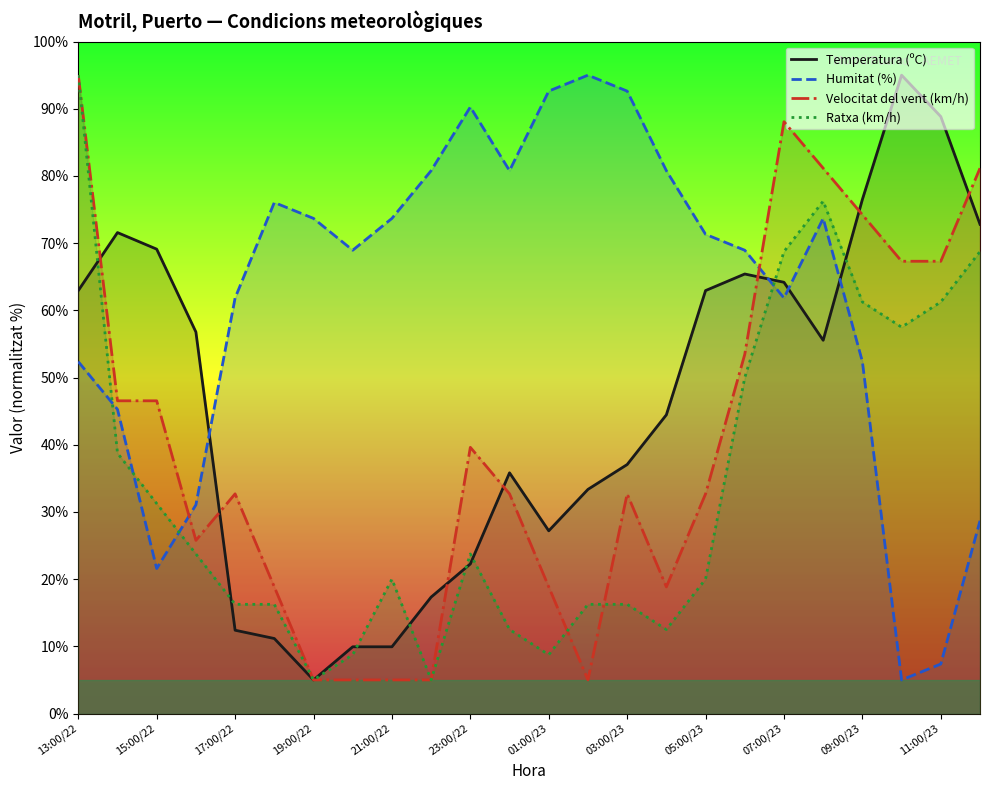

Reading right to left, transcribe all the data shown in this chart.

Temperatura (ºC): 72.8	88.8	95.0	76.5	55.5	64.2	65.4	62.9	44.5	37.1	33.4	27.2	35.8	22.3	17.3	9.9	9.9	5.0	11.2	12.4	56.8	69.1	71.6	62.9
Humitat (%): 28.7	7.4	5.0	52.4	73.7	61.8	68.9	71.3	80.8	92.6	95.0	92.6	80.8	90.3	80.8	73.7	68.9	73.7	76.1	61.8	31.1	21.6	45.3	52.4
Velocitat del vent (km/h): 81.2	67.3	67.3	74.2	81.2	88.1	53.5	32.7	18.8	32.7	5.0	18.8	32.7	39.6	5.0	5.0	5.0	5.0	18.8	32.7	25.8	46.5	46.5	95.0
Ratxa (km/h): 68.8	61.2	57.5	61.2	76.2	68.8	50.0	20.0	12.5	16.2	16.2	8.8	12.5	23.8	5.0	20.0	8.8	5.0	16.2	16.2	23.8	31.2	38.8	95.0